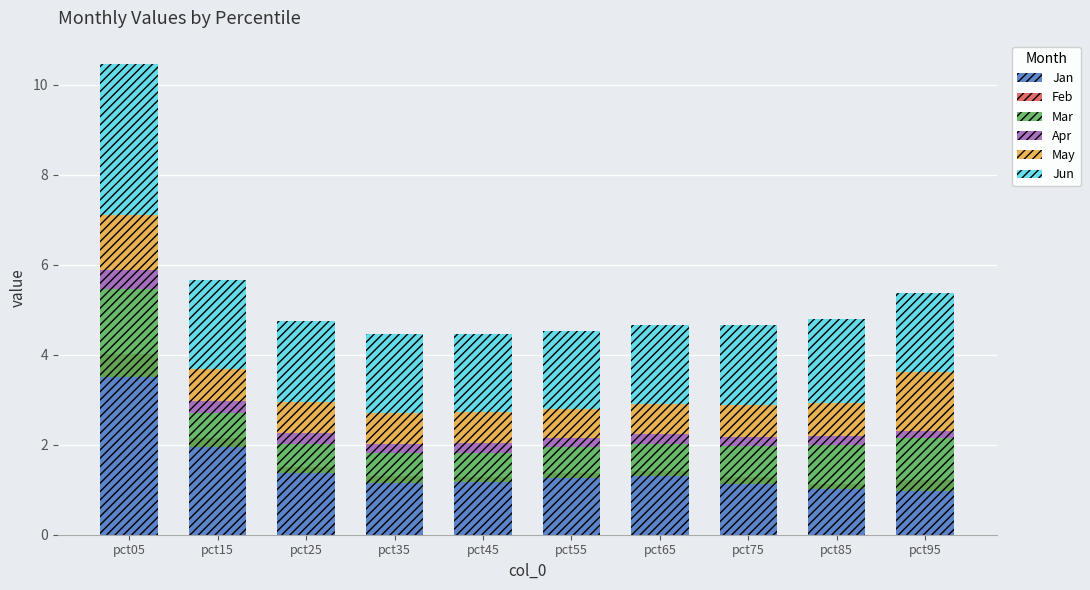

At how many categories does at least one series exceed 1?

10